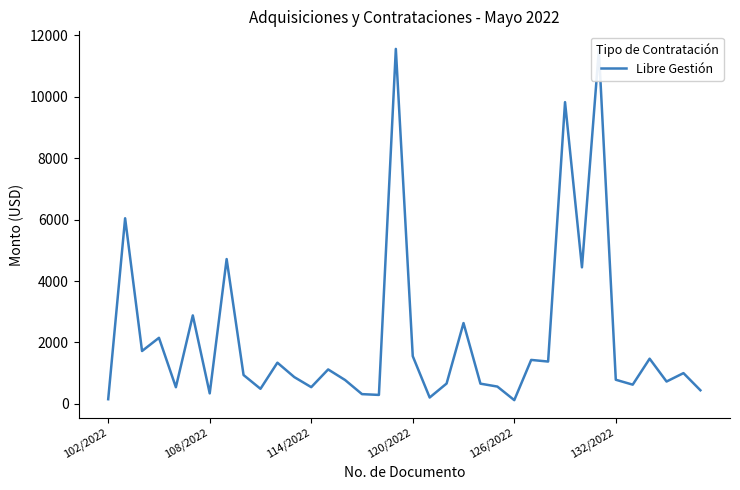

What is the greatest value displayed?

11562.9